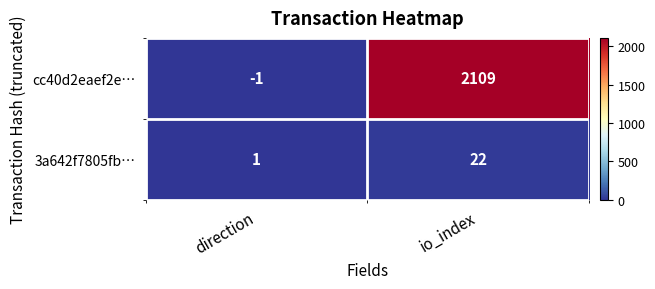

Which series has the largest total across all categories?

cc40d2eaef2e…